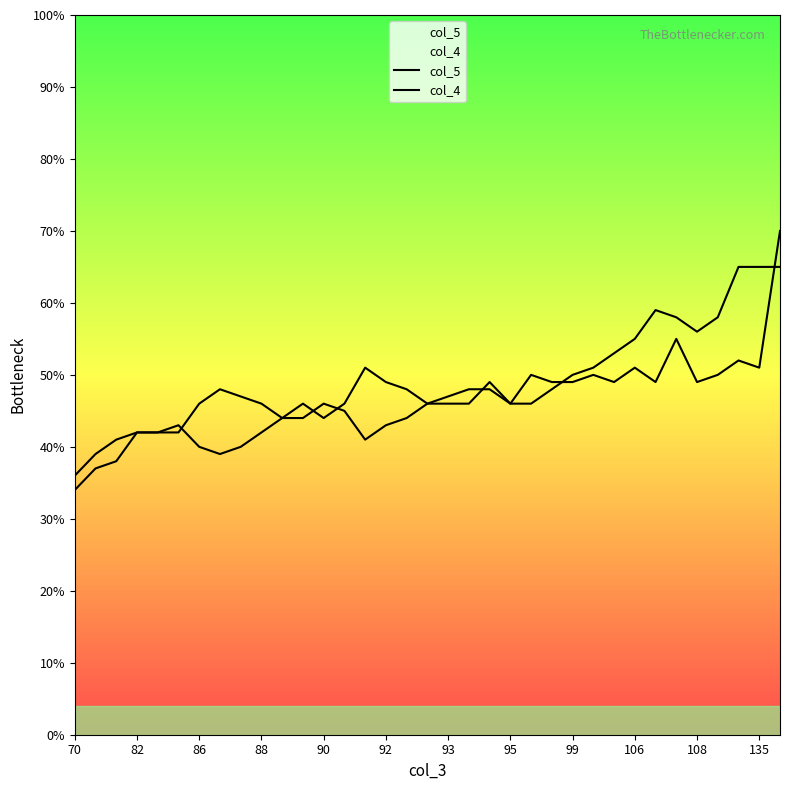

How many lines are shown in the chart?

2